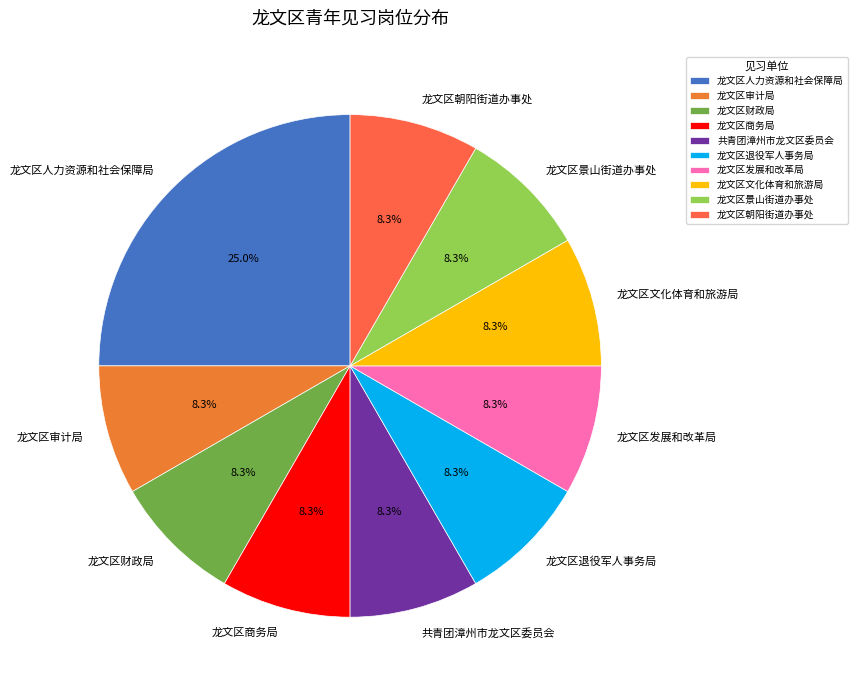

Combined, do 共青团漳州市龙文区委员会 and 龙文区景山街道办事处 account for over 50%?

No